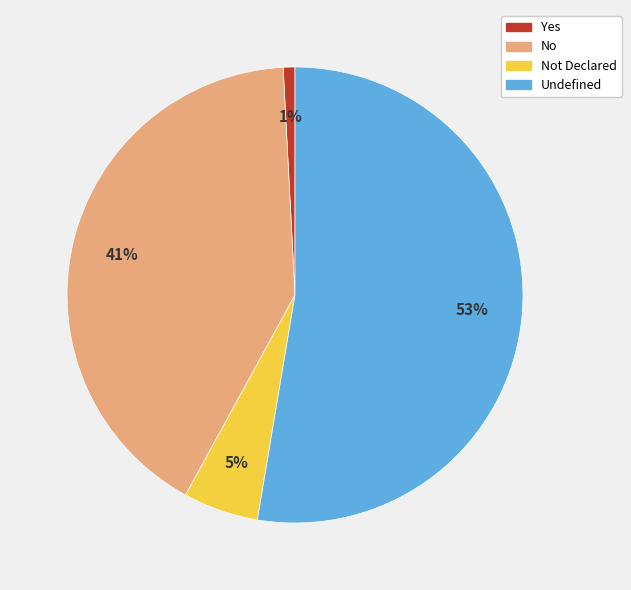

To the nearest percent, what portion does Not Declared represent?

5%